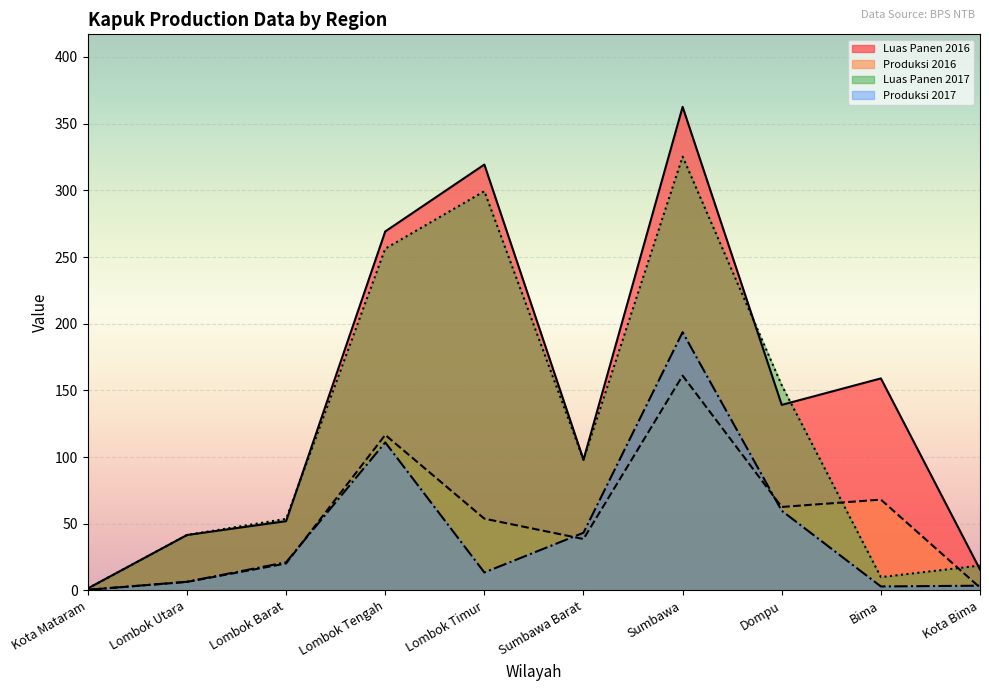

Reading left to right, transcribe all the data shown in this chart.

Luas Panen 2016: 1.5	41.6	52.0	269.2	319.4	98.0	362.6	139.2	159.0	15.7
Produksi 2016: 0.5	6.4	20.2	116.6	53.8	38.6	161.1	62.6	68.1	2.1
Luas Panen 2017: 1.5	41.6	53.7	256.3	299.4	98.0	325.3	153.8	10.0	18.7
Produksi 2017: 0.5	6.5	21.1	111.0	13.5	43.3	193.7	59.8	3.0	3.6